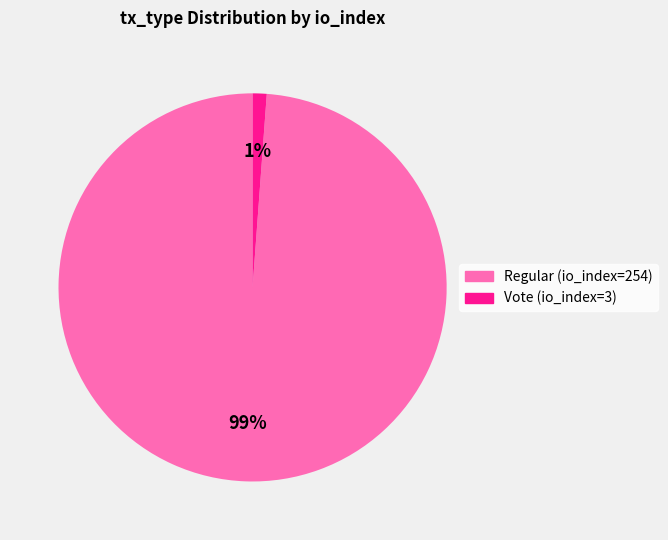

Rank the categories by value from lowest to highest.

Vote (io_index=3), Regular (io_index=254)